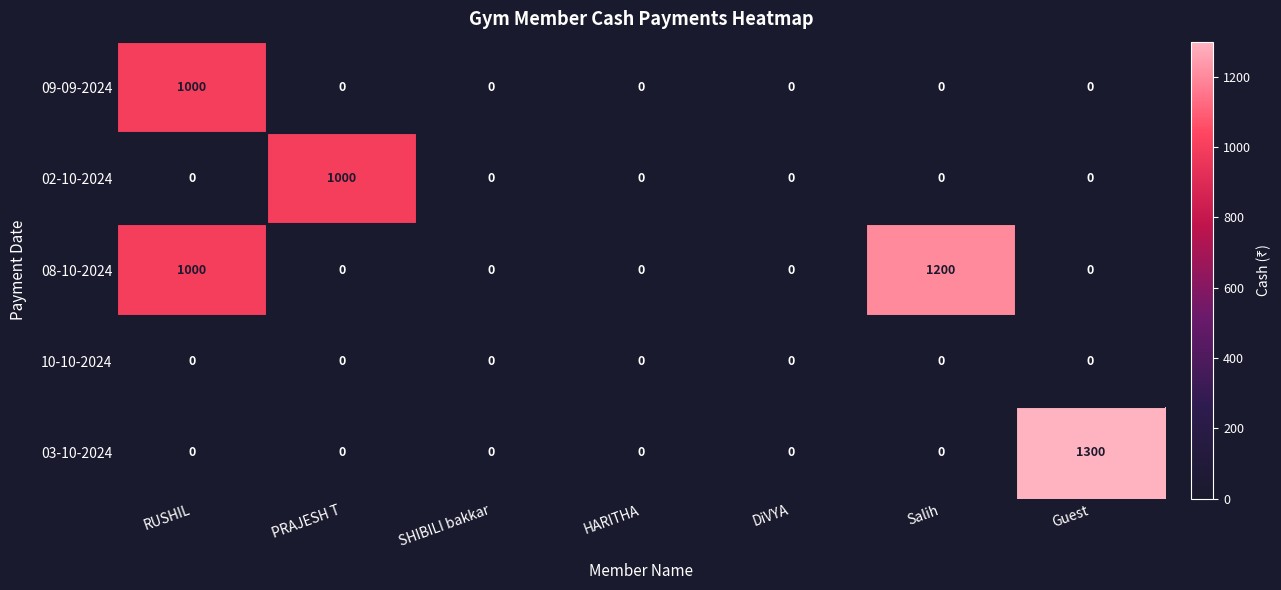

What is the difference between the maximum and minimum values in the 08-10-2024 series?

1200